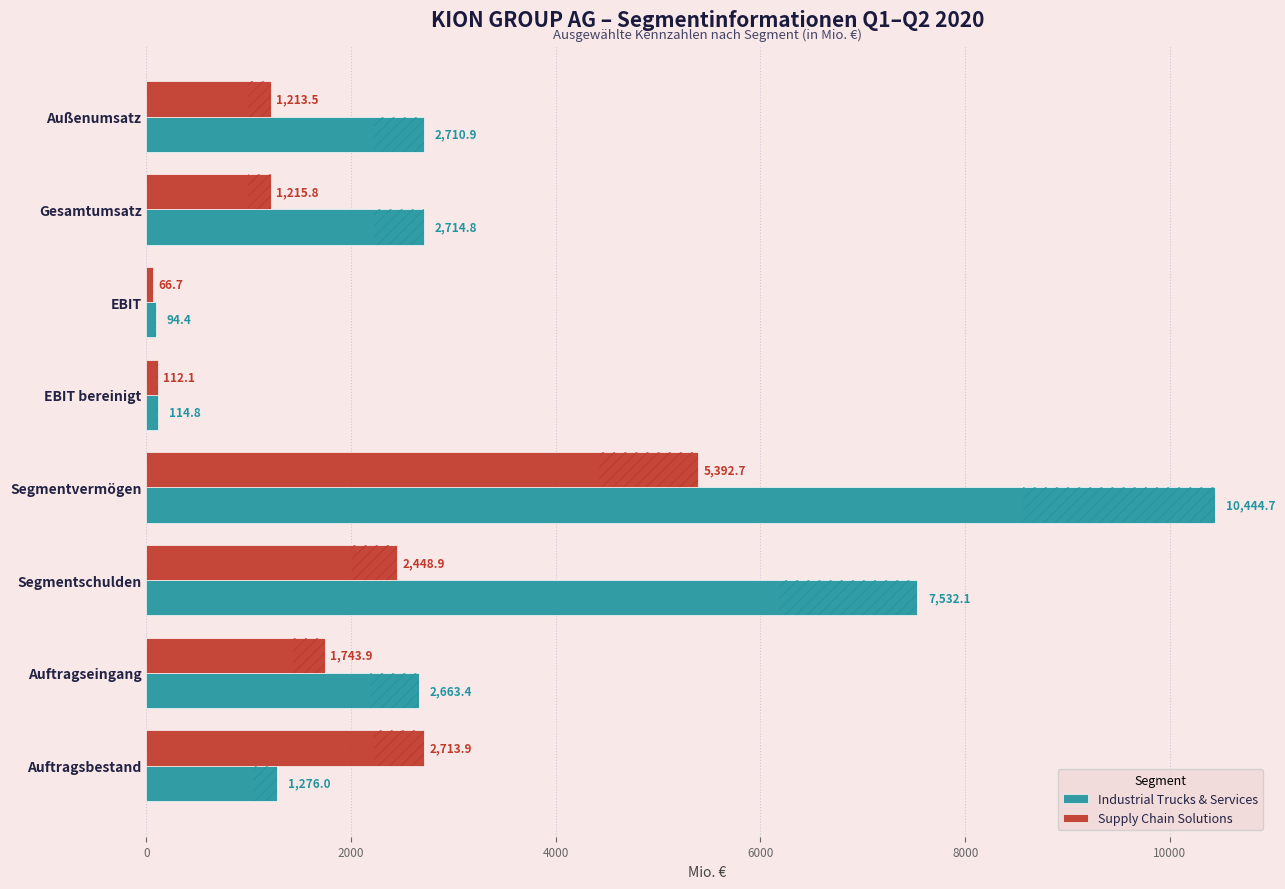

What is the approximate value of Supply Chain Solutions at Außenumsatz?

1213.5